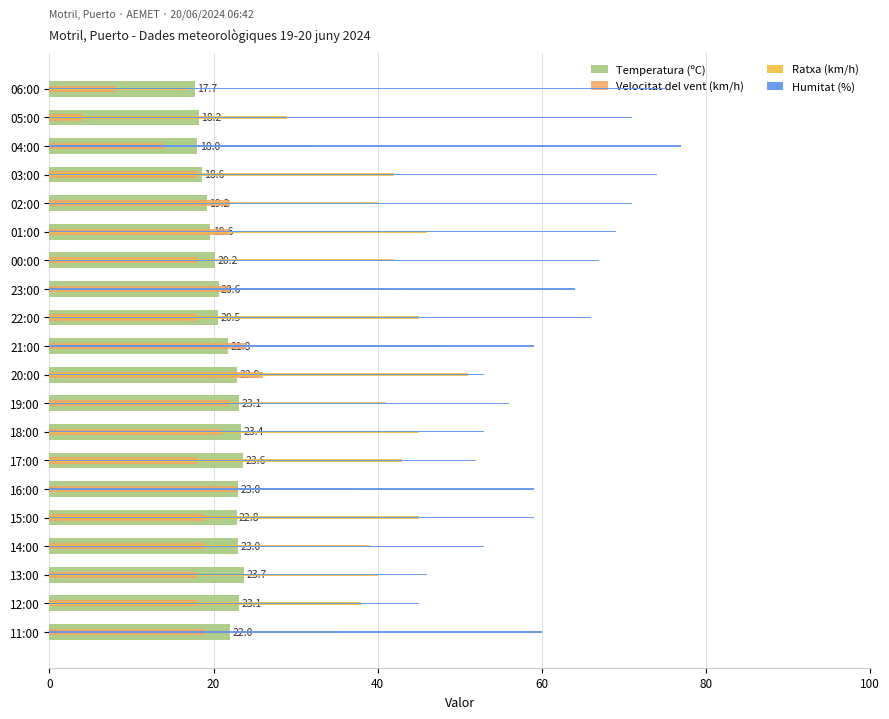

Which series has the widest spread of values?

Ratxa (km/h)